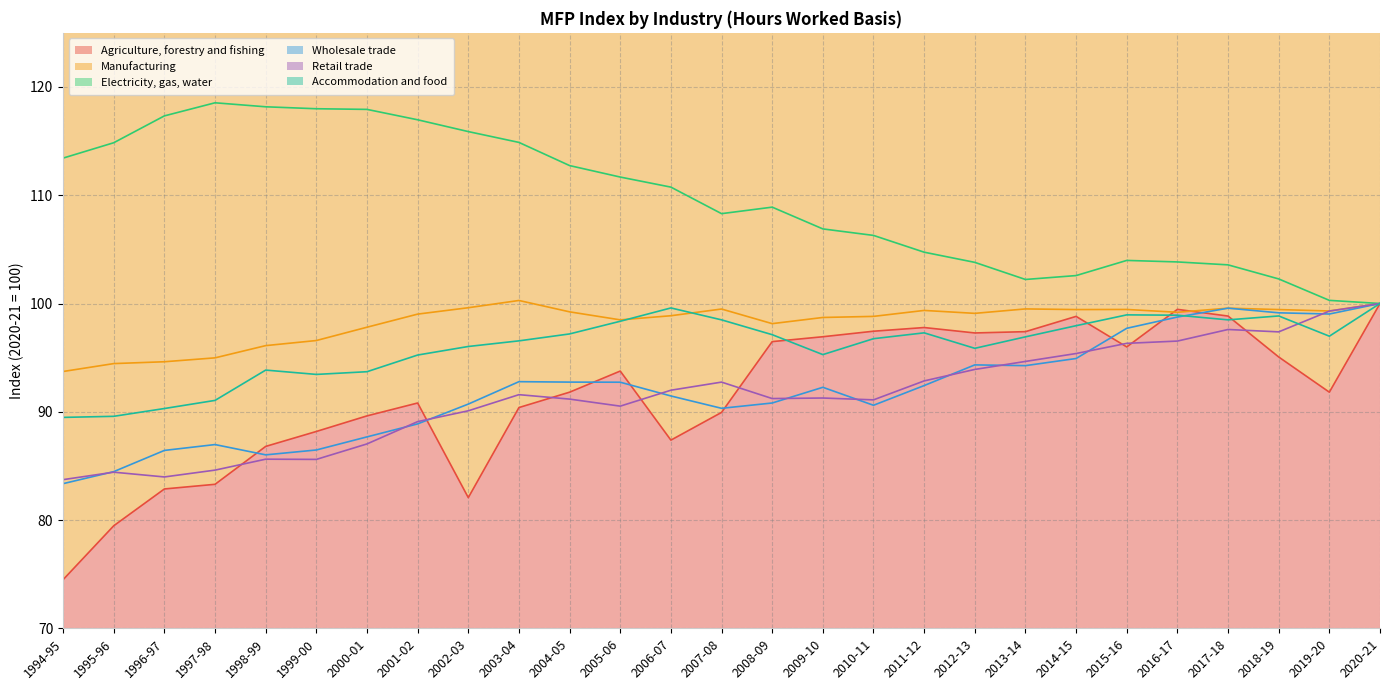

Reading right to left, what are all the values shown in this chart?

Agriculture, forestry and fishing: 100.0	91.8	95.1	98.8	99.5	96.0	98.8	97.4	97.3	97.8	97.4	96.9	96.5	89.9	87.4	93.8	91.8	90.4	82.1	90.8	89.6	88.2	86.8	83.3	82.9	79.5	74.5
Manufacturing: 100.0	99.3	99.4	99.6	99.2	99.5	99.4	99.5	99.1	99.4	98.8	98.7	98.1	99.5	98.9	98.5	99.2	100.3	99.6	99.0	97.8	96.6	96.1	95.0	94.6	94.5	93.7
Electricity, gas, water: 100.0	100.3	102.3	103.6	103.8	104.0	102.6	102.2	103.8	104.7	106.3	106.9	108.9	108.3	110.8	111.7	112.7	114.9	115.9	117.0	117.9	118.0	118.2	118.5	117.3	114.8	113.4
Wholesale trade: 100.0	99.0	99.1	99.6	98.8	97.7	94.9	94.3	94.3	92.4	90.6	92.3	90.8	90.3	91.5	92.7	92.7	92.8	90.7	88.9	87.7	86.5	86.0	87.0	86.4	84.5	83.4
Retail trade: 100.0	99.3	97.4	97.6	96.5	96.3	95.4	94.7	93.9	92.8	91.1	91.3	91.2	92.7	92.0	90.5	91.2	91.6	90.1	89.1	87.0	85.6	85.6	84.6	84.0	84.4	83.7
Accommodation and food: 100.0	97.0	98.8	98.5	98.9	99.0	98.0	96.9	95.9	97.3	96.8	95.3	97.1	98.5	99.6	98.4	97.2	96.5	96.0	95.2	93.7	93.5	93.8	91.0	90.3	89.6	89.5